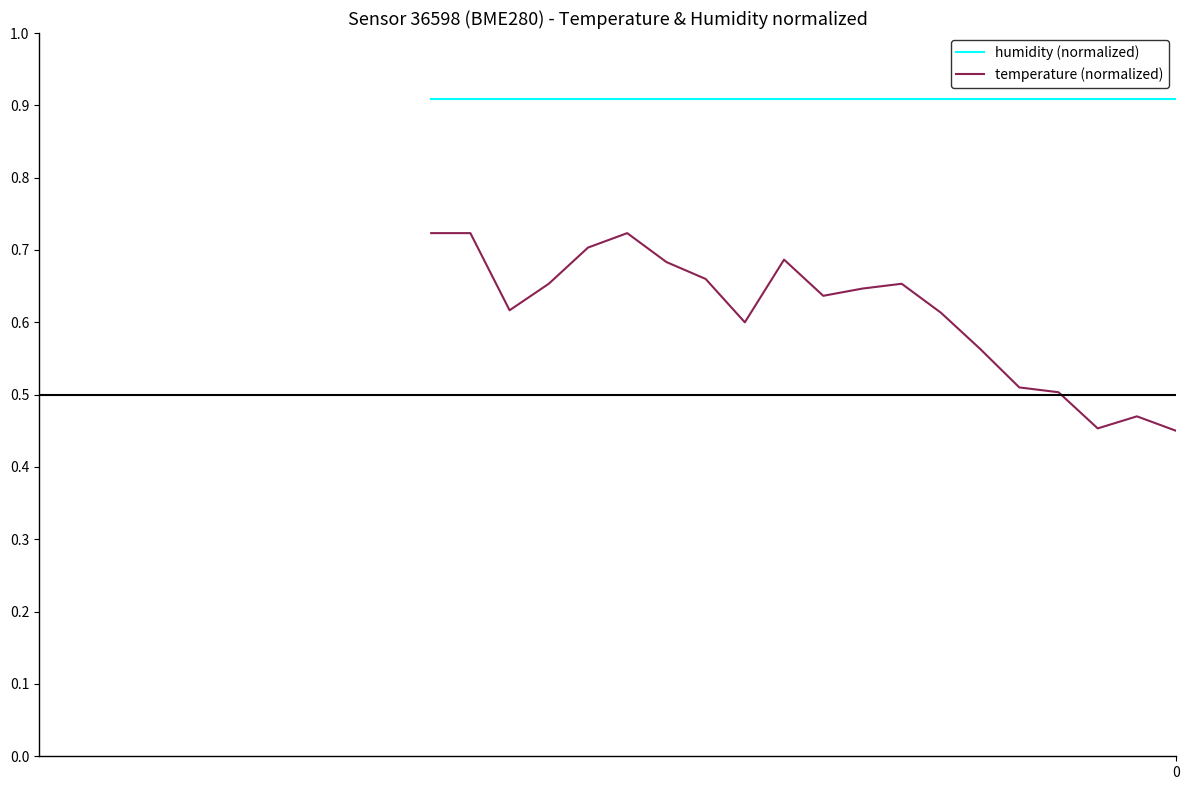

List the series in order of their overall mean, highest first.

humidity (normalized), temperature (normalized)